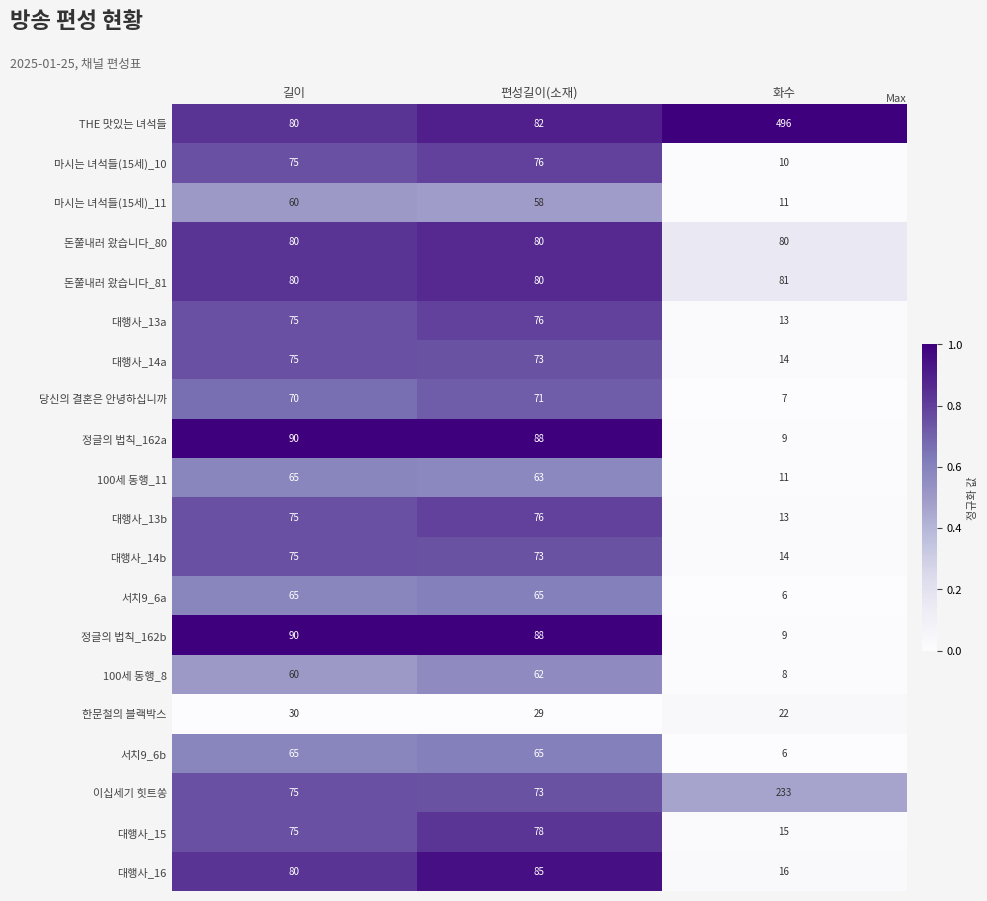

Which series has the largest total across all categories?

THE 맛있는 녀석들